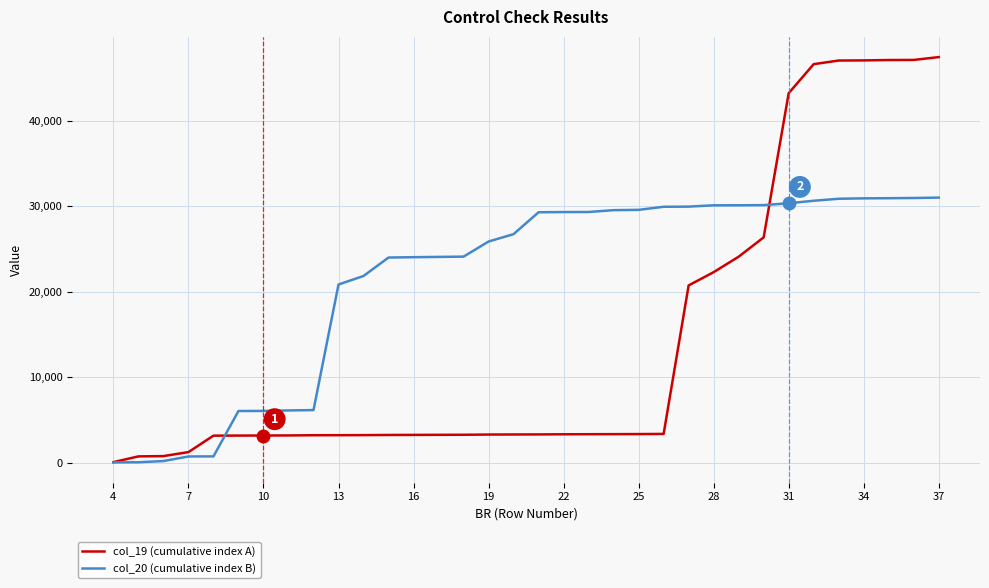

List the series in order of their peak value, highest first.

col_19 (cumulative index A), col_20 (cumulative index B)